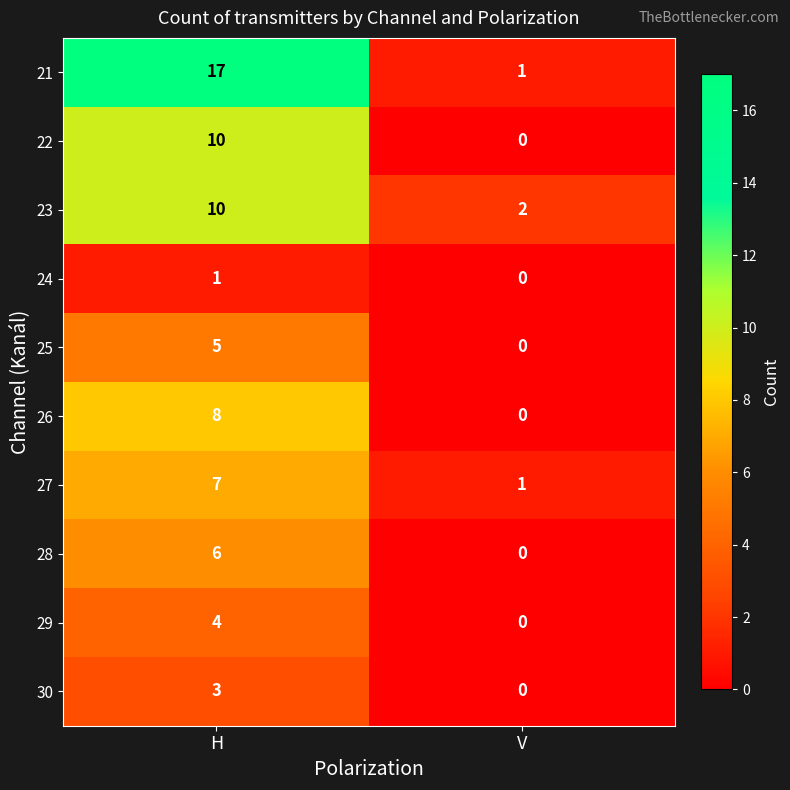

What is the sum of all 27 values?

8